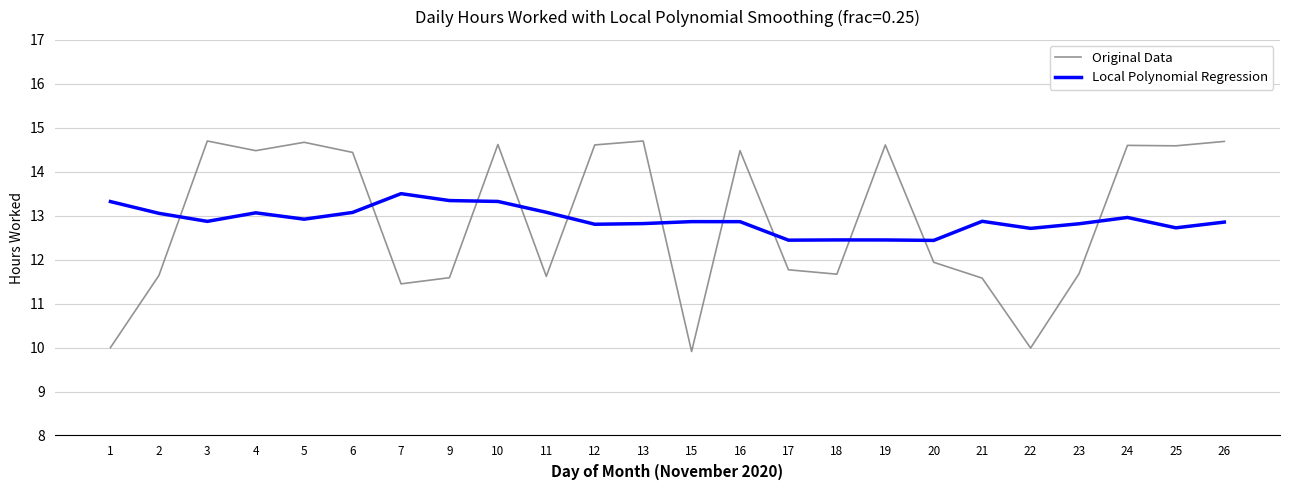

What is the maximum value for Local Polynomial Regression?

13.5